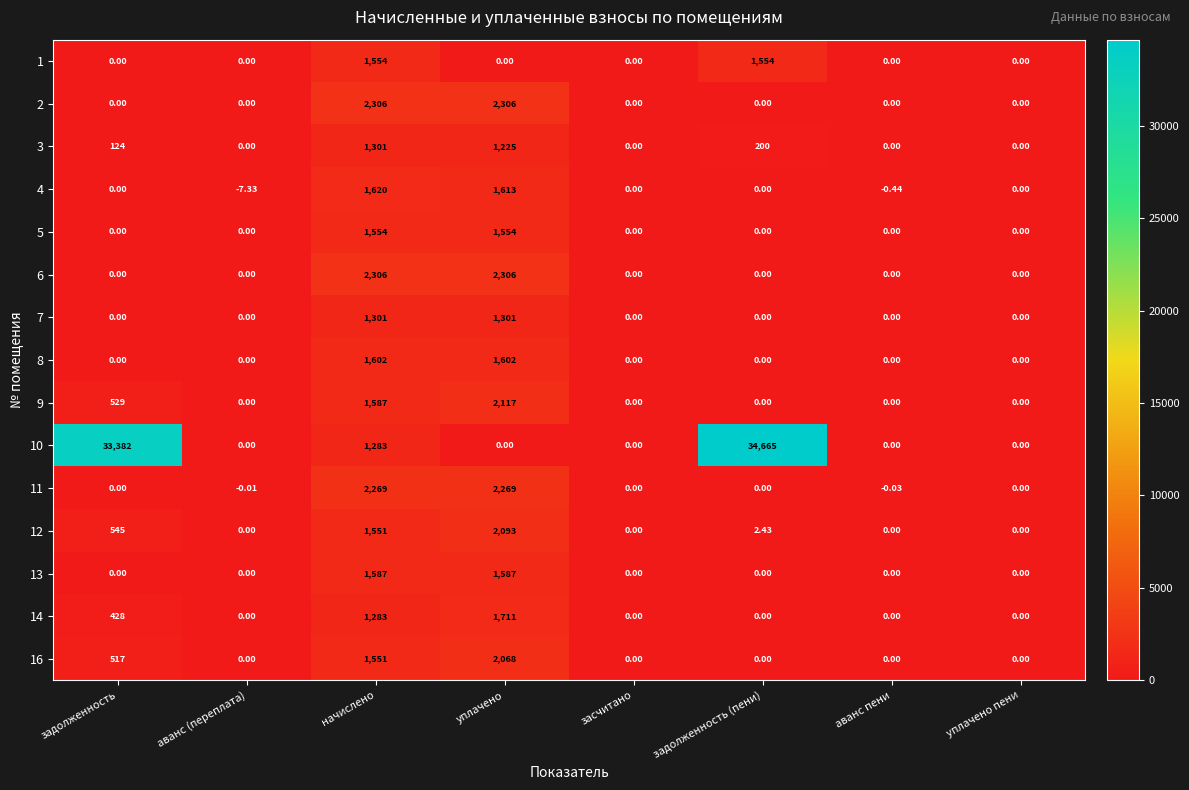

Which series has the largest range (max minus min)?

10